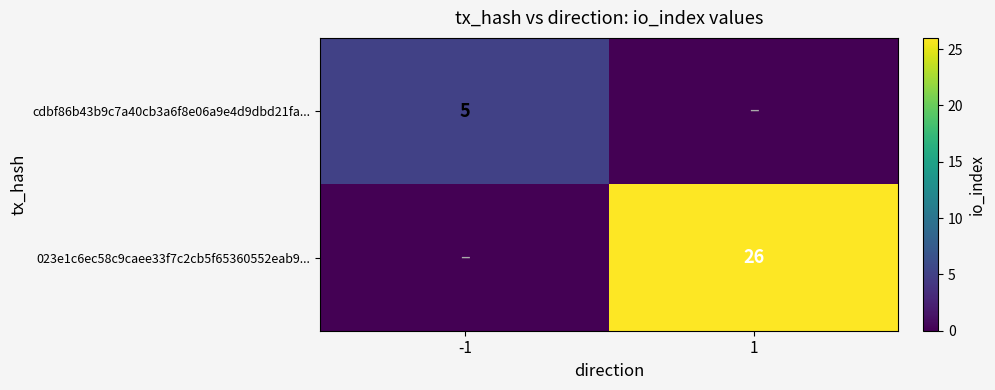

True or false: cdbf86b43b9c7a40cb3a6f8e06a9e4d9dbd21fa... has a value of 8 at -1.

False